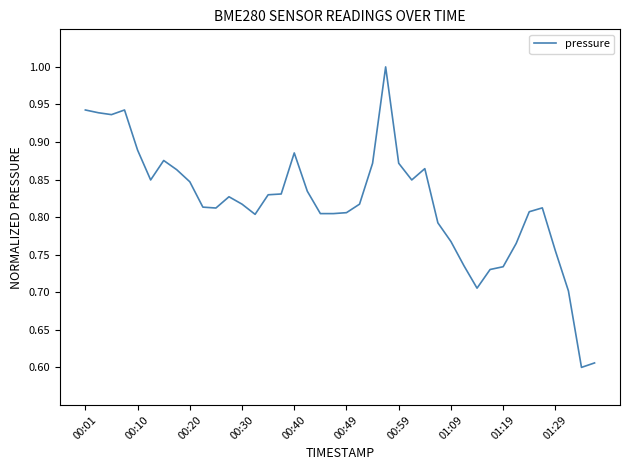

What is the greatest value displayed?

1.0